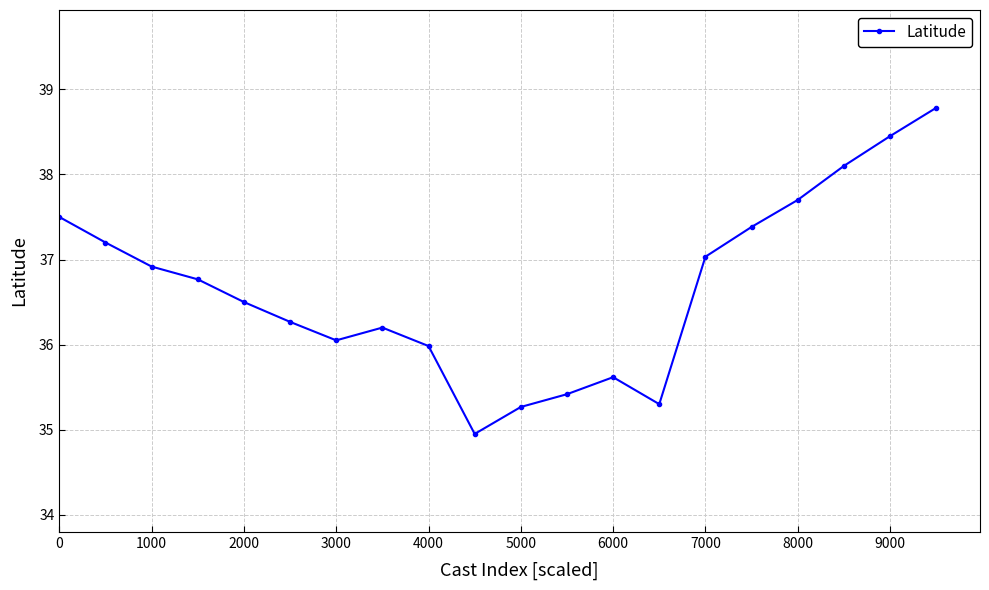

How many points are lower than both their immediate neighbors (excluding endpoints)?

3